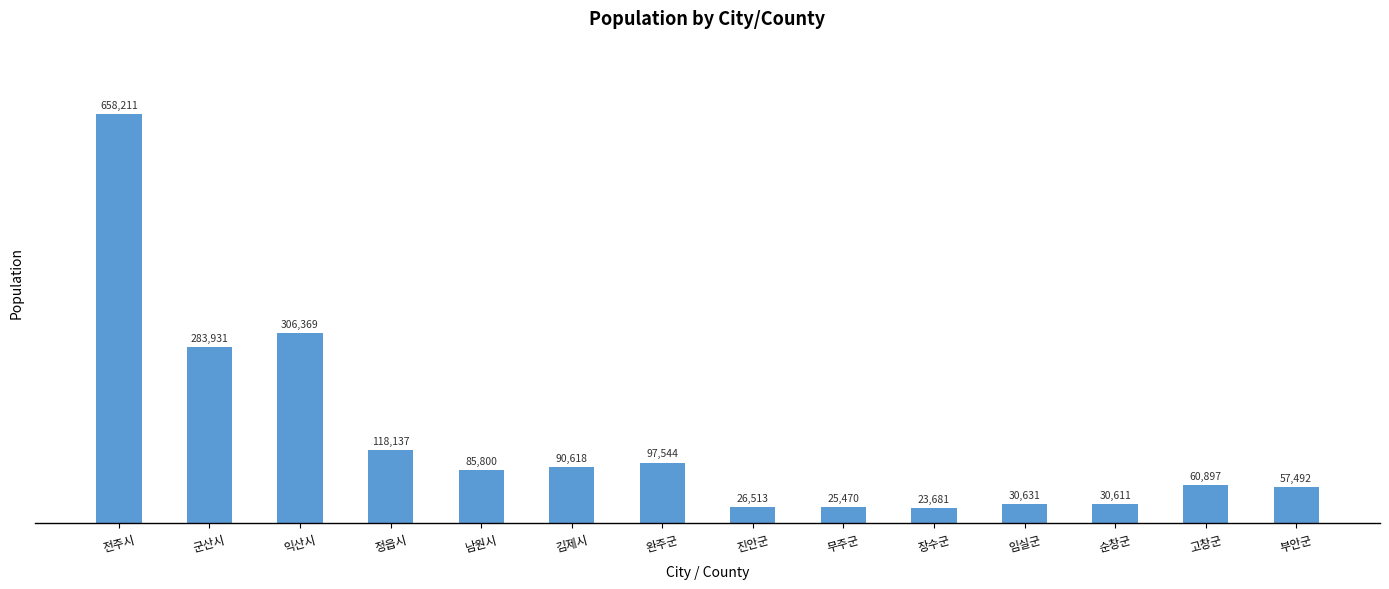

What is the change in value from 익산시 to 고창군?

-245472